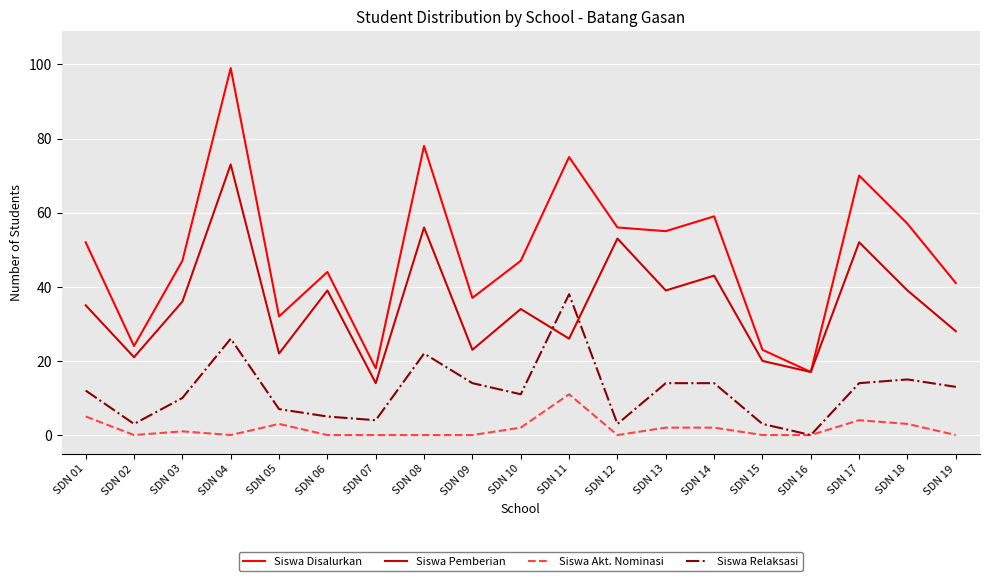

List the series in order of their peak value, lowest first.

Siswa Akt. Nominasi, Siswa Relaksasi, Siswa Pemberian, Siswa Disalurkan